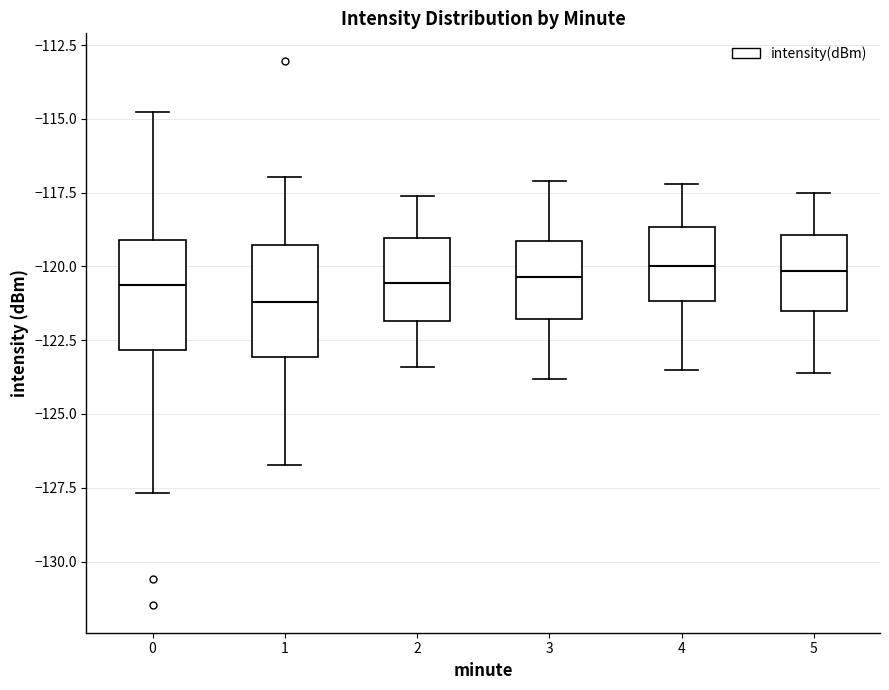

Reading left to right, read every box against the y-axis: the position of its median line, the range the box covers, and the ends of its whiskers. The values are not printed on the chart, so give them approximately, as read against the axis.

0: median -120.5, box -123.0 to -119.0, whiskers -127.5 to -115.0
1: median -121.0, box -123.0 to -119.5, whiskers -126.5 to -117.0
2: median -120.5, box -122.0 to -119.0, whiskers -123.5 to -117.5
3: median -120.5, box -122.0 to -119.0, whiskers -124.0 to -117.0
4: median -120.0, box -121.0 to -118.5, whiskers -123.5 to -117.0
5: median -120.0, box -121.5 to -119.0, whiskers -123.5 to -117.5